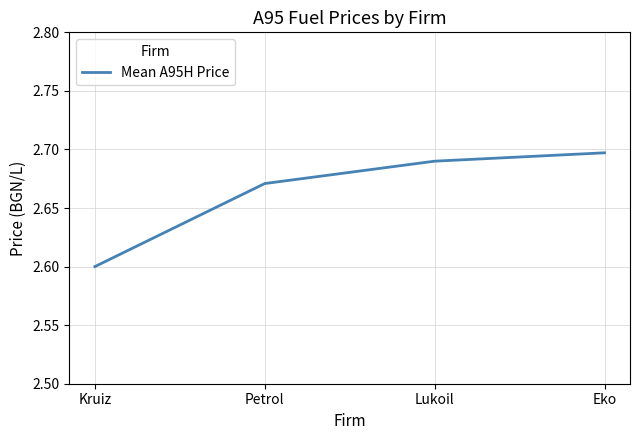

True or false: the data shows 4.7 at Lukoil.

False